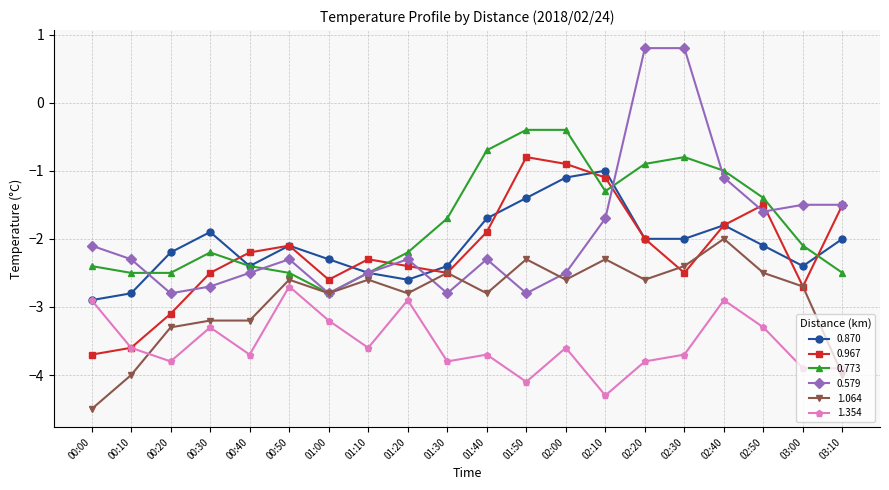

What is the maximum value for 0.967?

-0.8